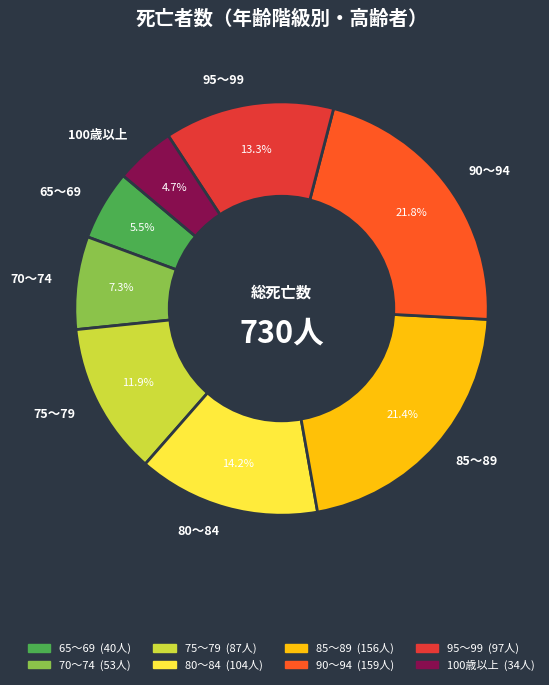

Combined, do 90～94 and 70～74 account for over 50%?

No